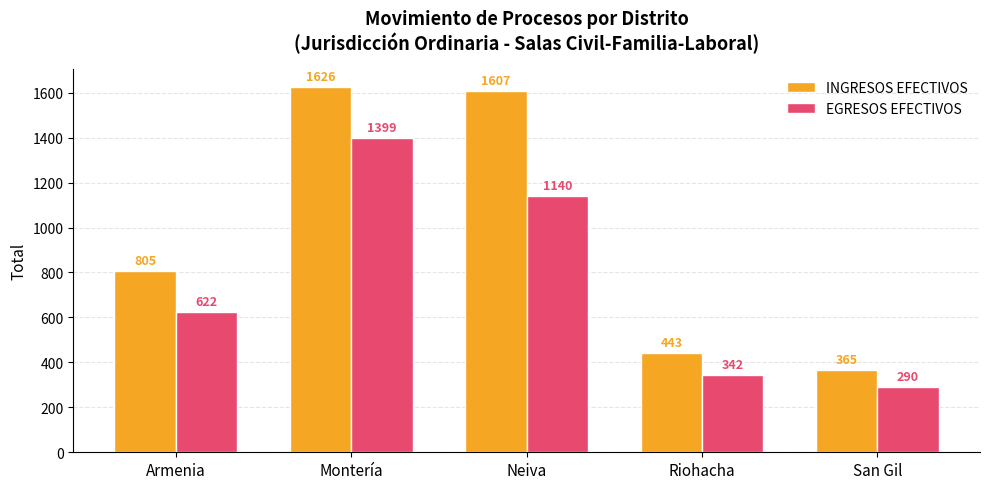

What is the label of the 5th bar from the left?

San Gil